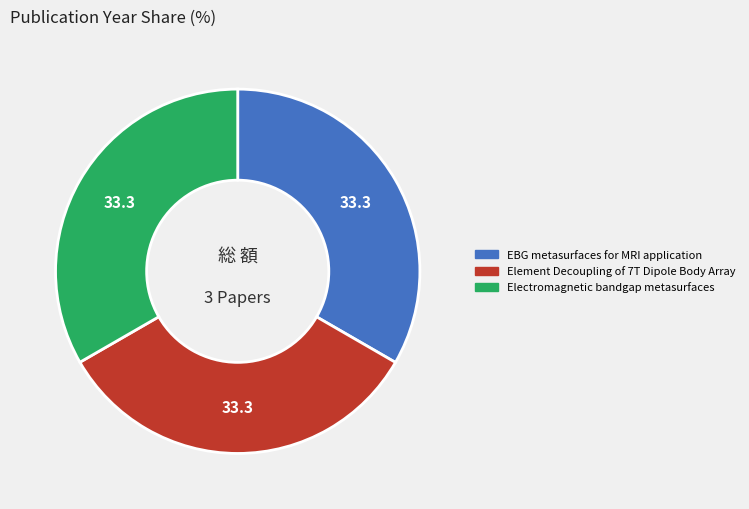

Count the number of slices in the pie.

3